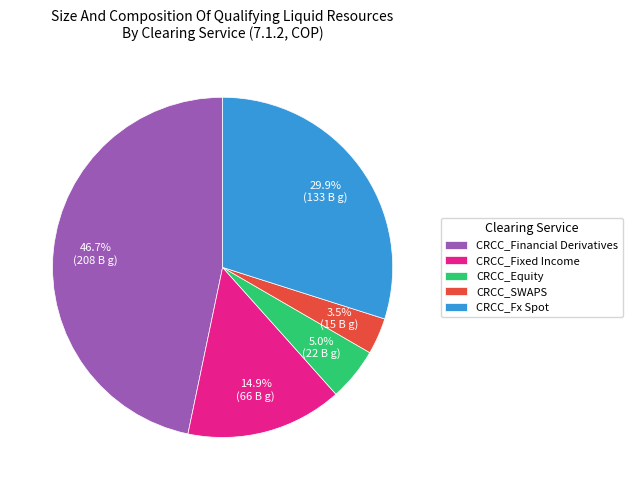

Rank the categories by value from lowest to highest.

CRCC_SWAPS, CRCC_Equity, CRCC_Fixed Income, CRCC_Fx Spot, CRCC_Financial Derivatives